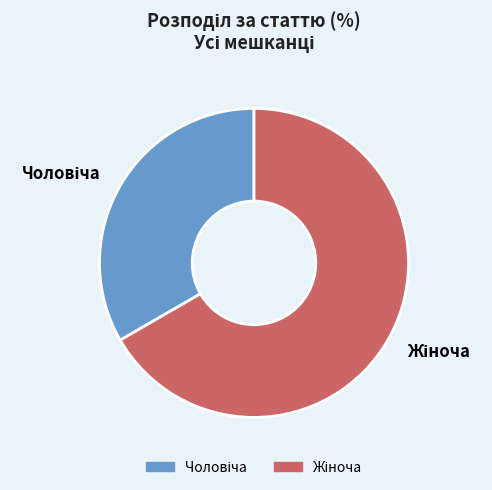

Is there a majority slice in this chart?

Yes